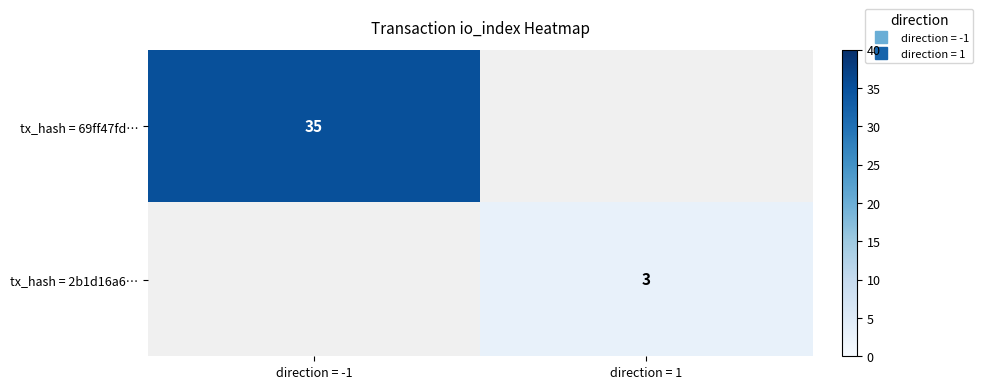

Where is tx_hash = 69ff47fd… nearest to the value 35?

direction = -1